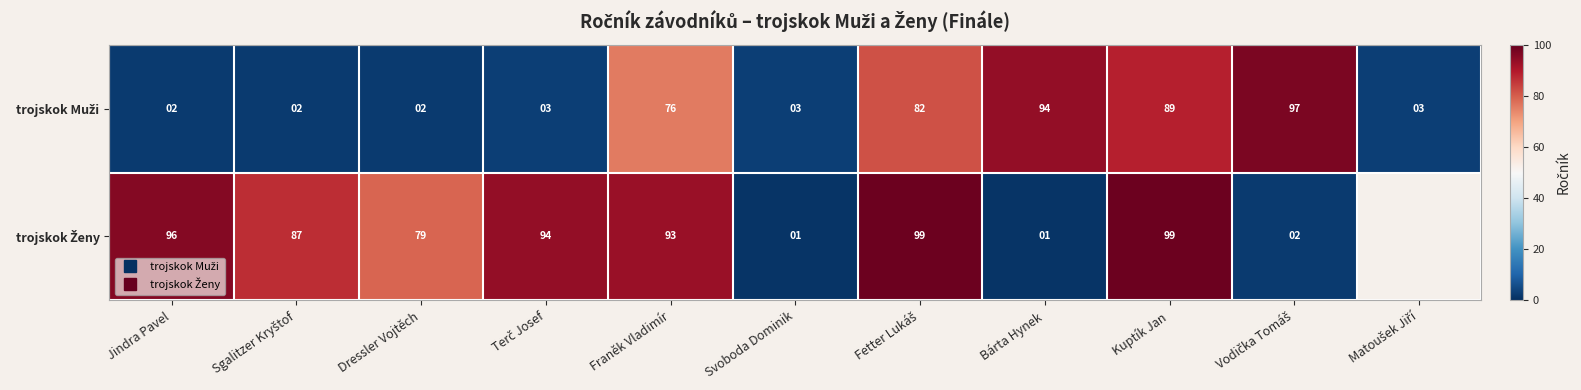

What is the total value across all series at Vodička Tomáš?

99.0